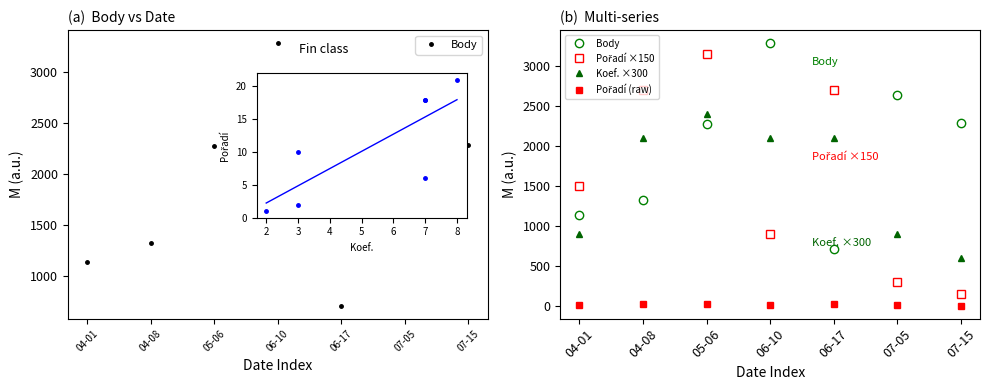

Does the chart have visible grid lines?

No